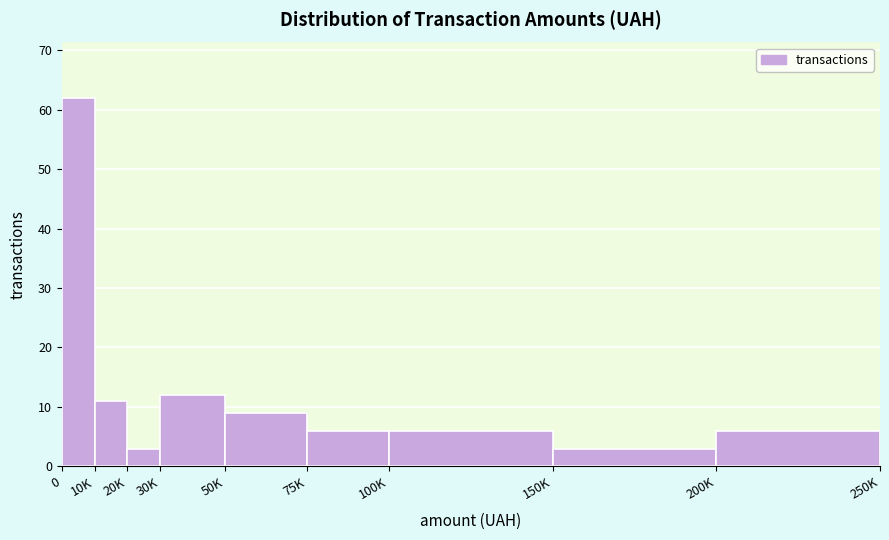

Reading left to right, transcribe all the data shown in this chart.

62	11	3	12	9	6	6	3	6